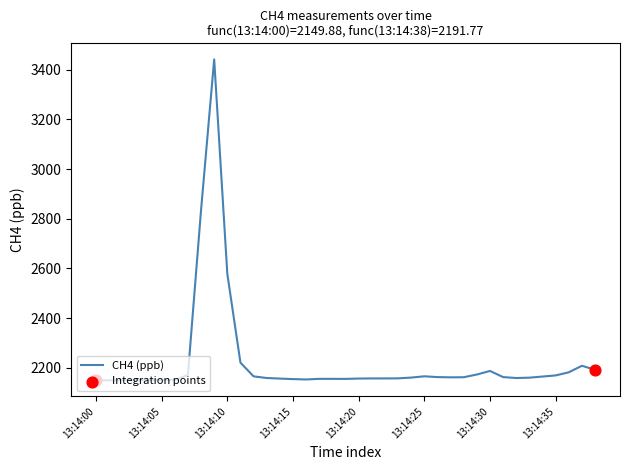

What is the maximum value shown in the chart?

3442.1